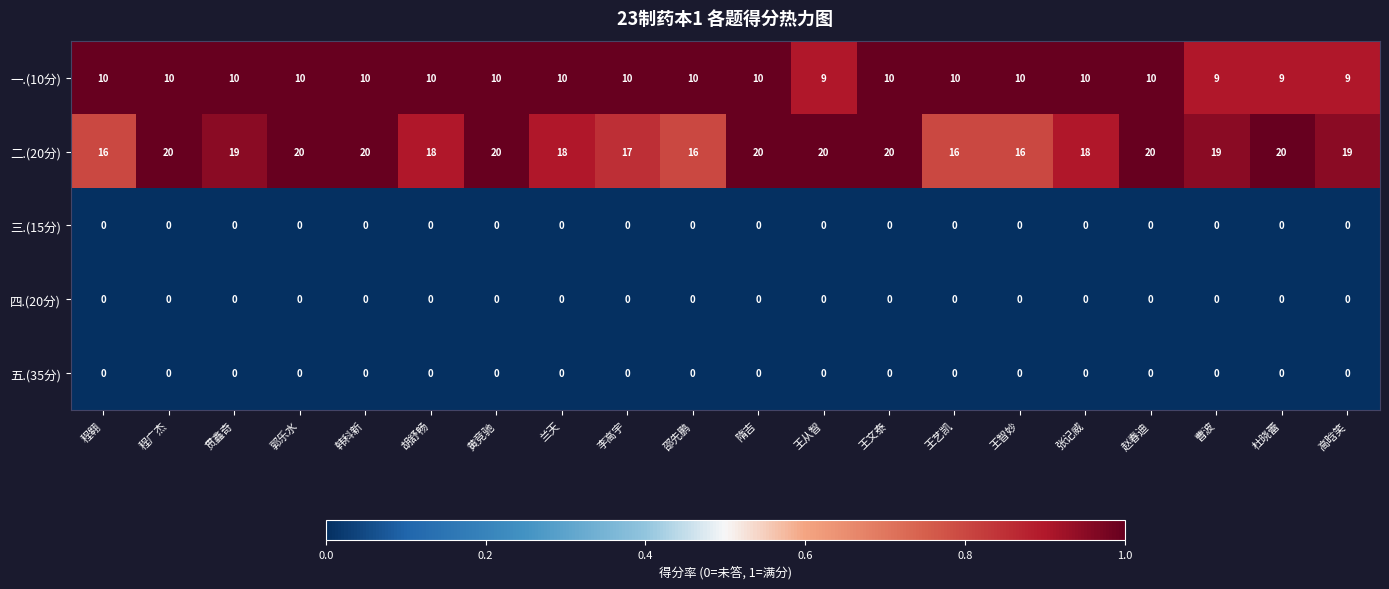

Is it true that 一.(10分) equals 15 at 张记威?

False